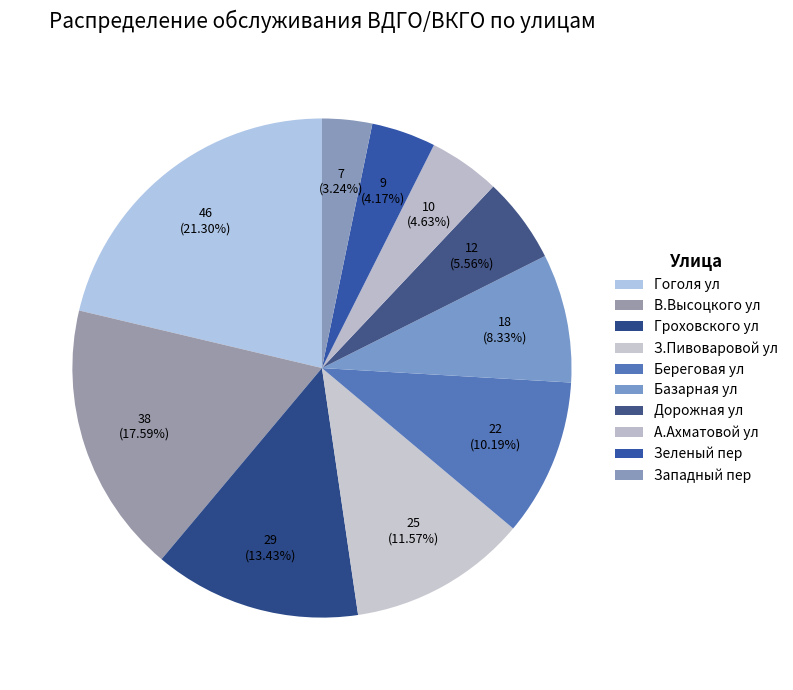

To the nearest percent, what is the difference between the А.Ахматовой ул and З.Пивоваровой ул slice percentages?

7%